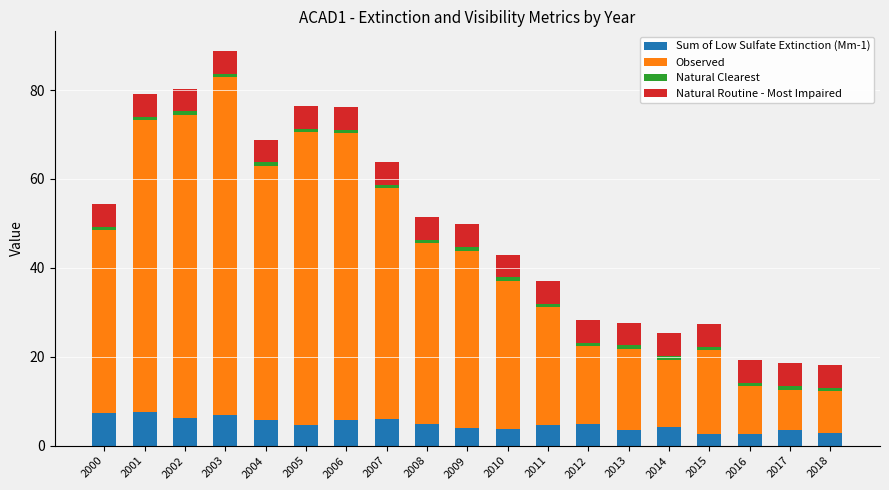

What is the highest value of the Sum of Low Sulfate Extinction (Mm-1) series?

7.6